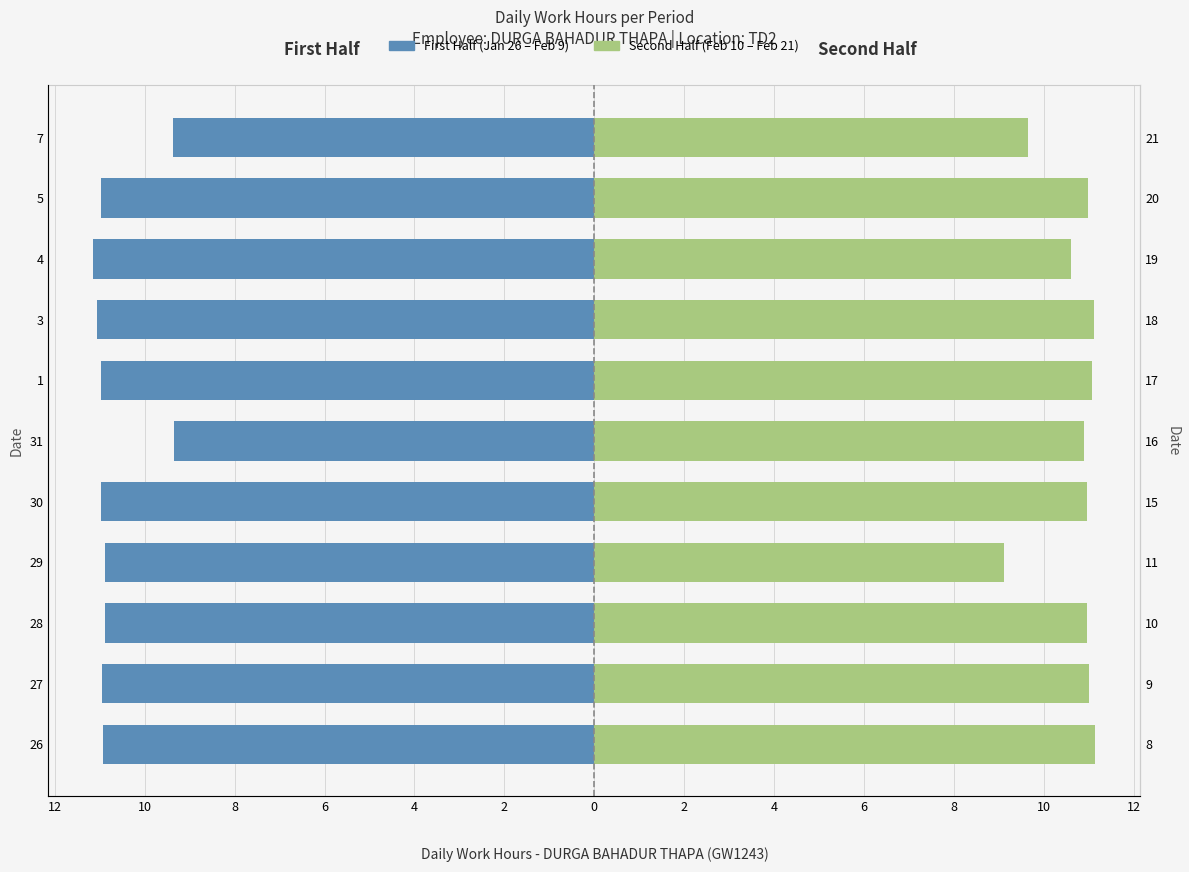

What is the value of the Second Half (Feb 10 – Feb 21) bar at the 9th from the left?

11.0